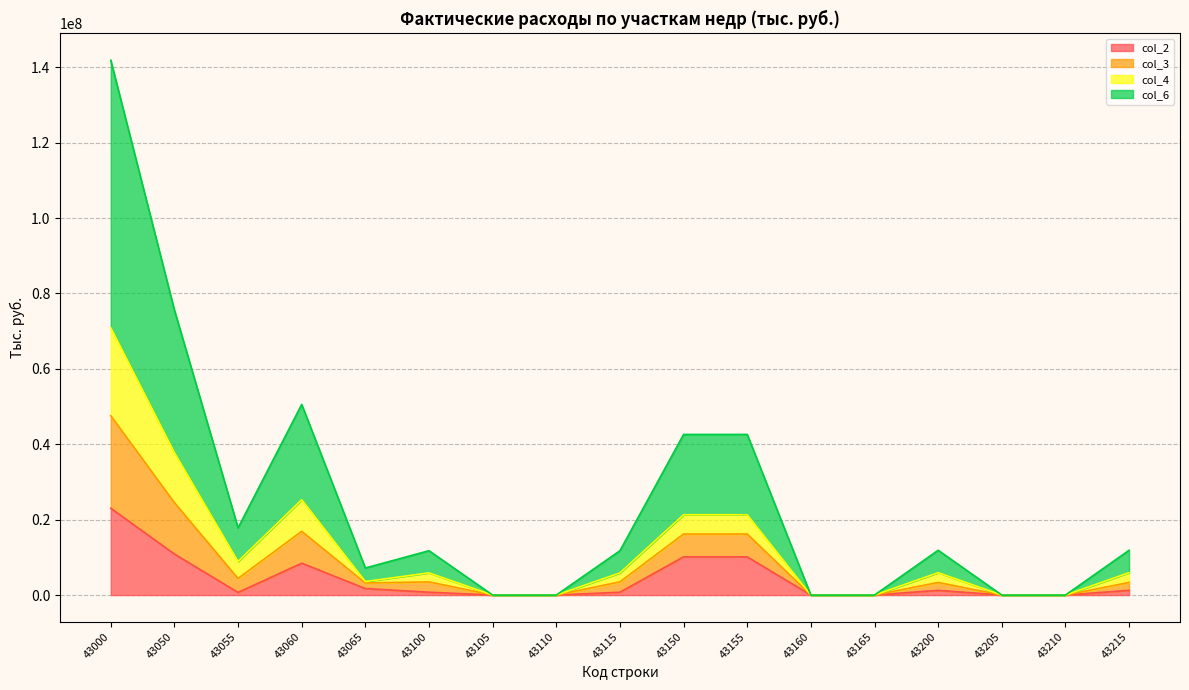

True or false: col_2 has more than 1 interior local peaks.

True